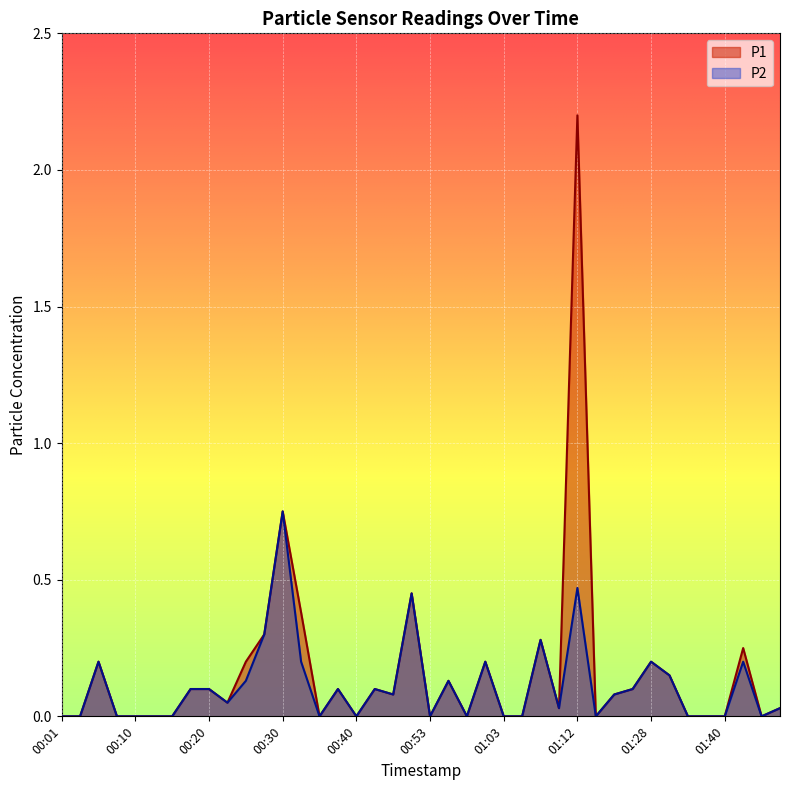

Reading right to left, extract all data points from this chart.

P1: 0.0	0.0	0.2	0.0	0.0	0.0	0.1	0.2	0.1	0.1	0.0	2.2	0.0	0.3	0.0	0.0	0.2	0.0	0.1	0.0	0.5	0.1	0.1	0.0	0.1	0.0	0.4	0.8	0.3	0.2	0.1	0.1	0.1	0.0	0.0	0.0	0.0	0.2	0.0	0.0
P2: 0.0	0.0	0.2	0.0	0.0	0.0	0.1	0.2	0.1	0.1	0.0	0.5	0.0	0.3	0.0	0.0	0.2	0.0	0.1	0.0	0.5	0.1	0.1	0.0	0.1	0.0	0.2	0.8	0.3	0.1	0.1	0.1	0.1	0.0	0.0	0.0	0.0	0.2	0.0	0.0